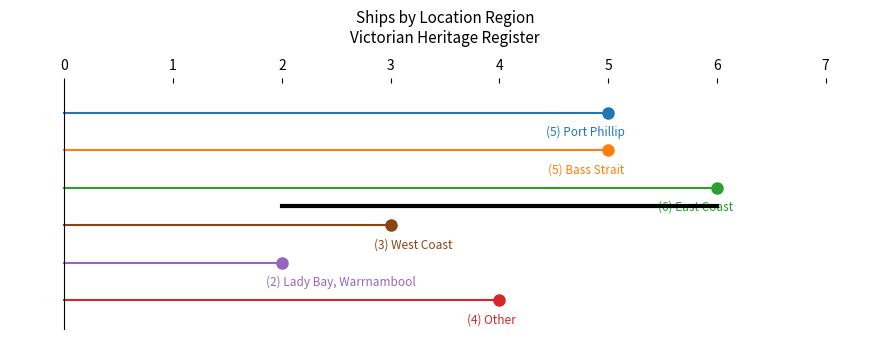

How many values are between 3 and 5?

4